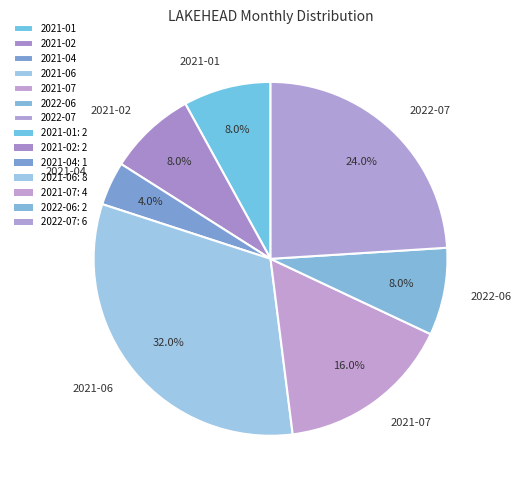

What portion of the pie excludes 2021-01?

92.0%